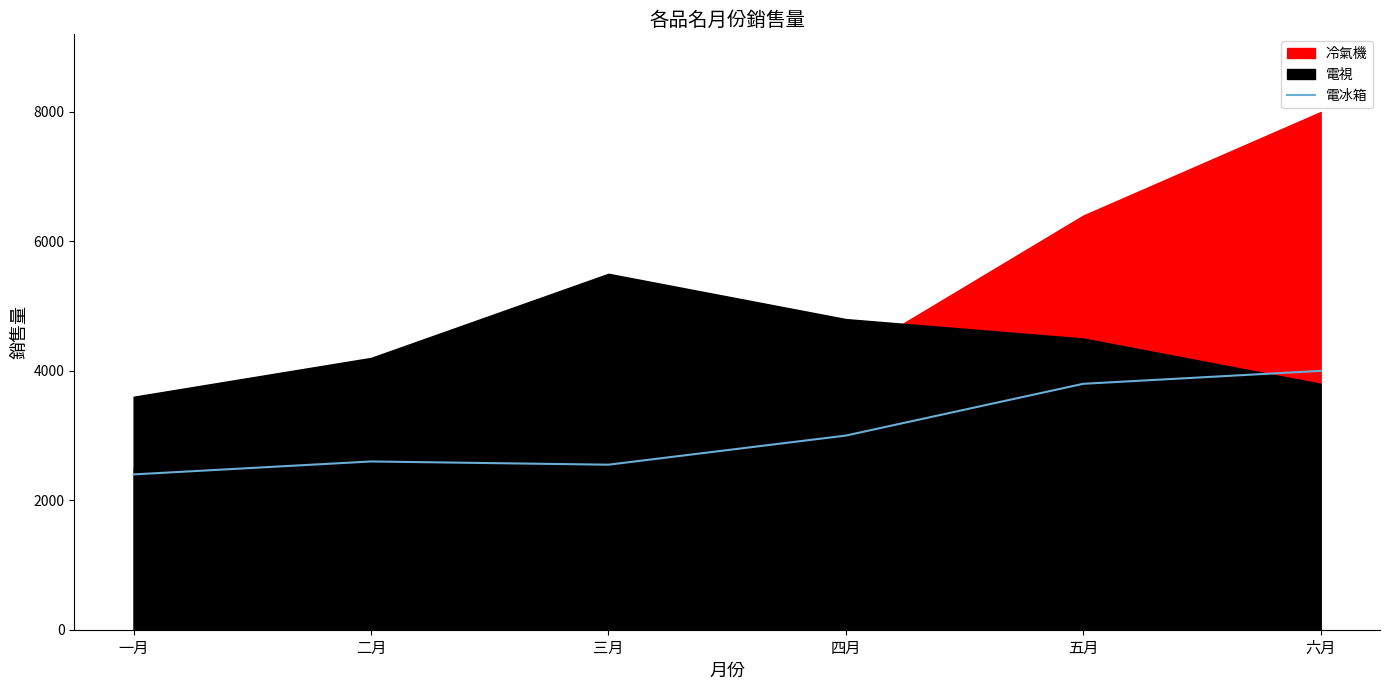

What is the change in value from 三月 to 五月?

+1250